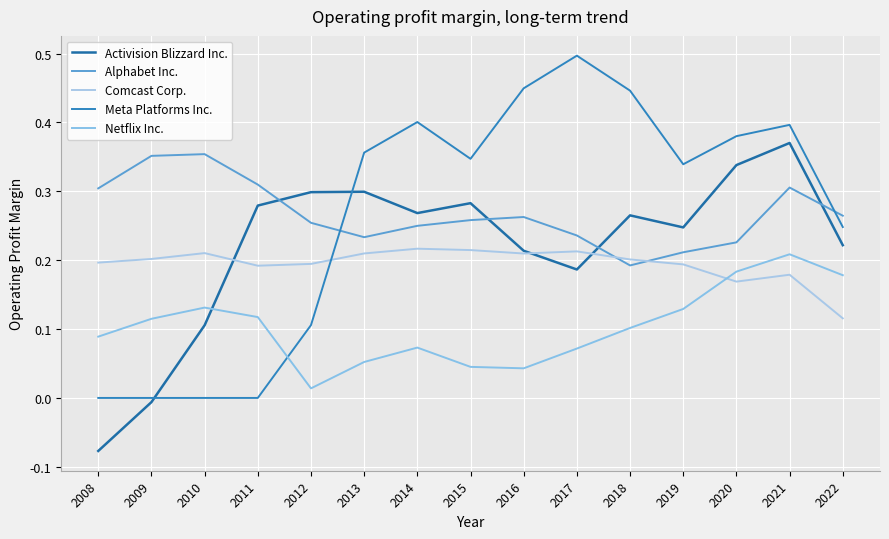

How many lines are shown in the chart?

5